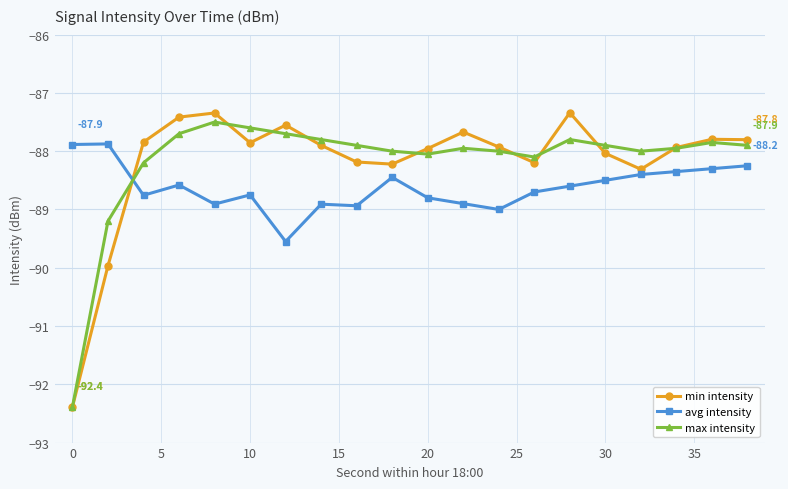

What is the maximum value for min intensity?

-87.3